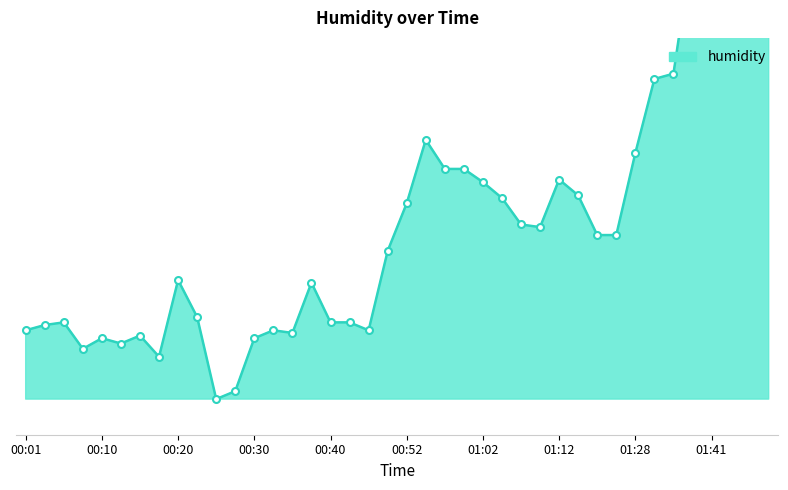

The value at 00:18 is 77.4. True or false?

True